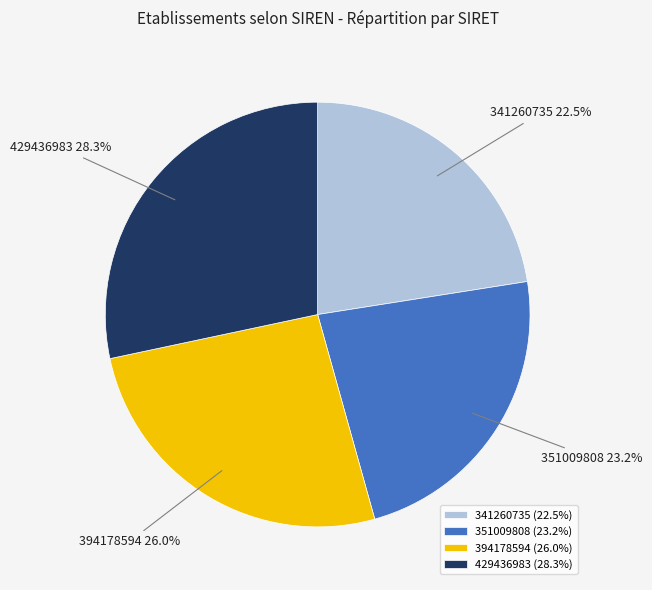

What is the largest slice in the pie chart?

429436983